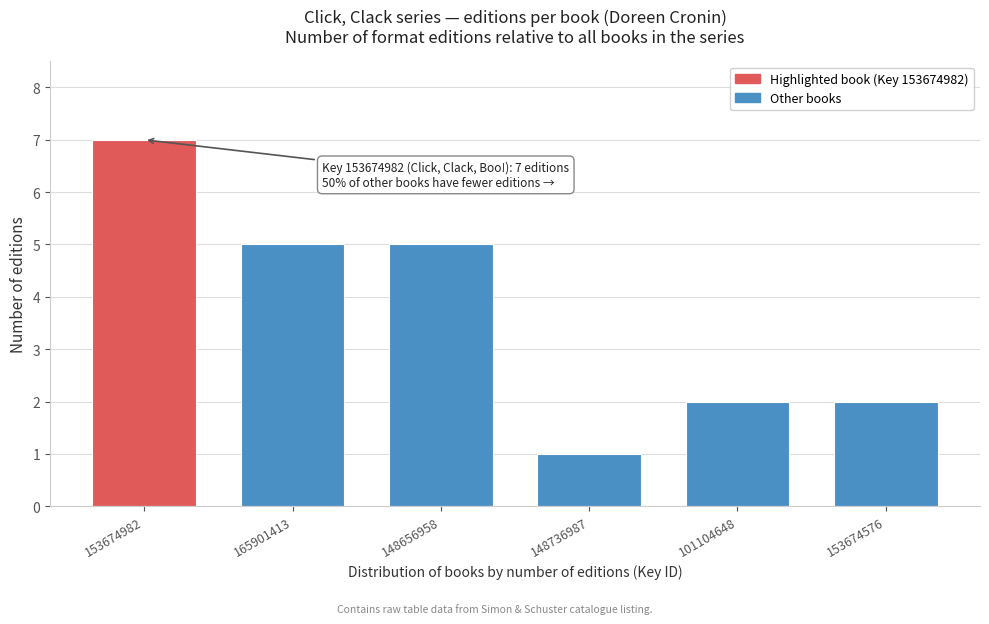

Reading right to left, transcribe all the data shown in this chart.

2	2	1	5	5	7